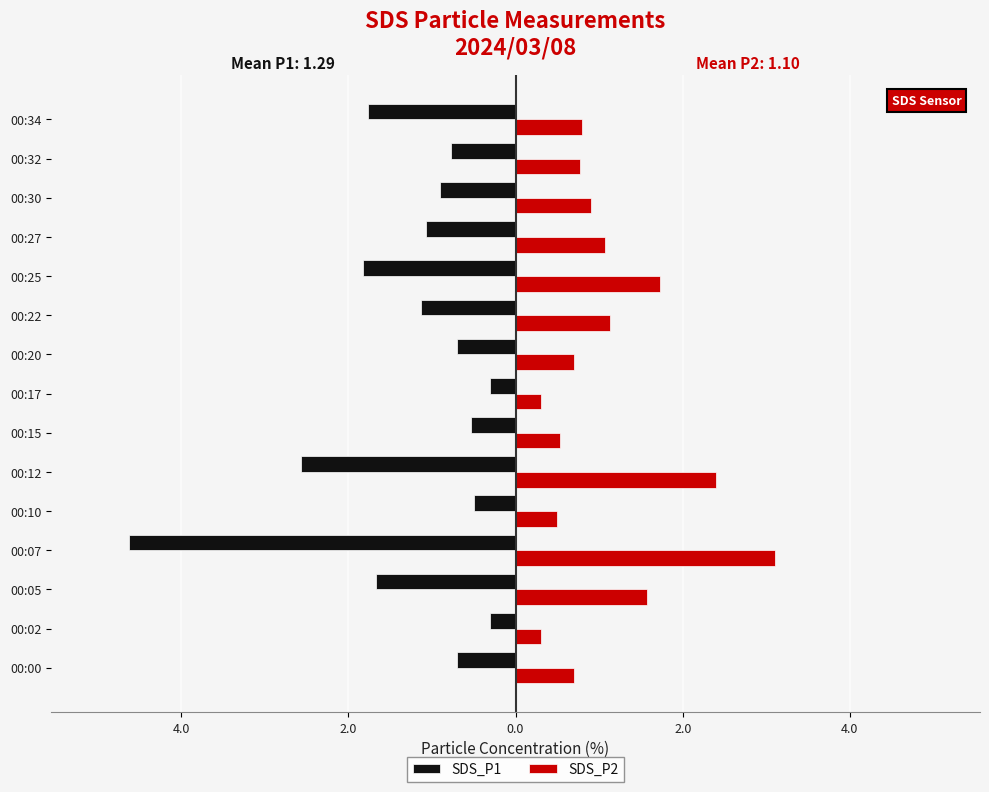

What are all the series names shown in the legend?

SDS_P1, SDS_P2